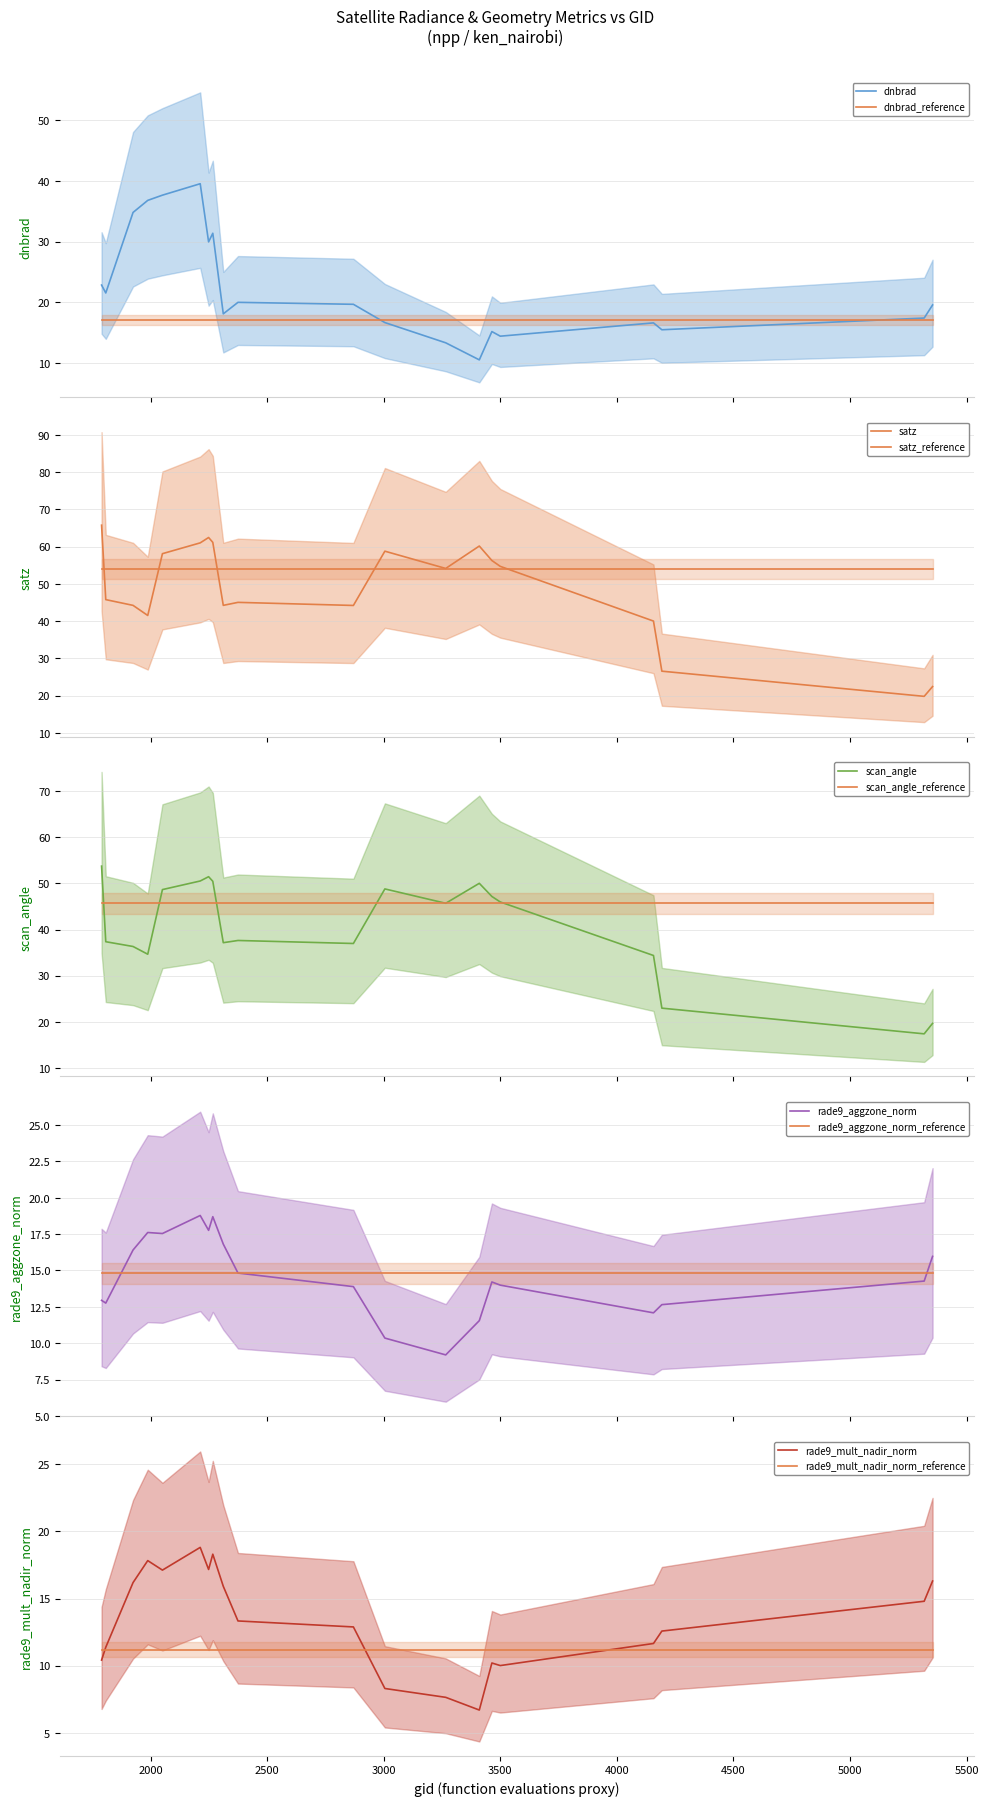

How many data points does each series have?

20